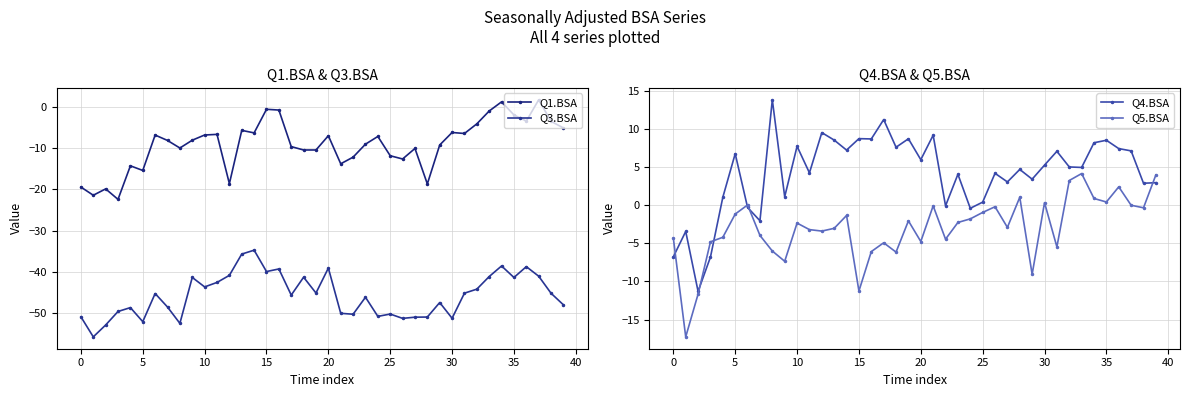

Reading right to left, extract all data points from this chart.

Q1.BSA: -5.1	-3.5	1.7	-3.5	-2.0	1.2	-1.0	-4.1	-6.5	-6.2	-9.2	-18.7	-10.1	-12.6	-11.8	-7.2	-9.0	-12.2	-13.8	-7.0	-10.4	-10.4	-9.6	-0.8	-0.6	-6.3	-5.7	-18.6	-6.7	-6.8	-8.1	-10.0	-8.1	-6.8	-15.4	-14.3	-22.4	-19.9	-21.4	-19.4
Q3.BSA: -47.9	-45.1	-41.0	-38.7	-41.3	-38.5	-41.1	-44.1	-45.1	-51.2	-47.4	-50.9	-50.9	-51.2	-50.2	-50.7	-46.1	-50.2	-50.0	-39.0	-45.1	-41.2	-45.6	-39.2	-39.9	-34.7	-35.6	-40.8	-42.5	-43.6	-41.3	-52.4	-48.5	-45.2	-52.0	-48.6	-49.5	-52.8	-55.7	-50.8
Q4.BSA: 3.0	2.9	7.1	7.4	8.5	8.2	5.0	5.0	7.1	5.3	3.4	4.7	3.1	4.2	0.4	-0.4	4.1	-0.1	9.2	6.0	8.7	7.6	11.2	8.7	8.7	7.2	8.5	9.5	4.2	7.7	1.1	13.8	-2.0	-0.3	6.8	1.0	-6.8	-11.3	-3.4	-6.8
Q5.BSA: 4.0	-0.3	-0.0	2.4	0.4	0.9	4.2	3.2	-5.5	0.3	-9.1	1.0	-2.9	-0.2	-0.9	-1.8	-2.3	-4.5	-0.1	-4.8	-2.1	-6.2	-4.9	-6.1	-11.3	-1.3	-3.0	-3.4	-3.2	-2.3	-7.4	-6.0	-4.0	0.0	-1.2	-4.2	-4.8	-11.7	-17.3	-4.3